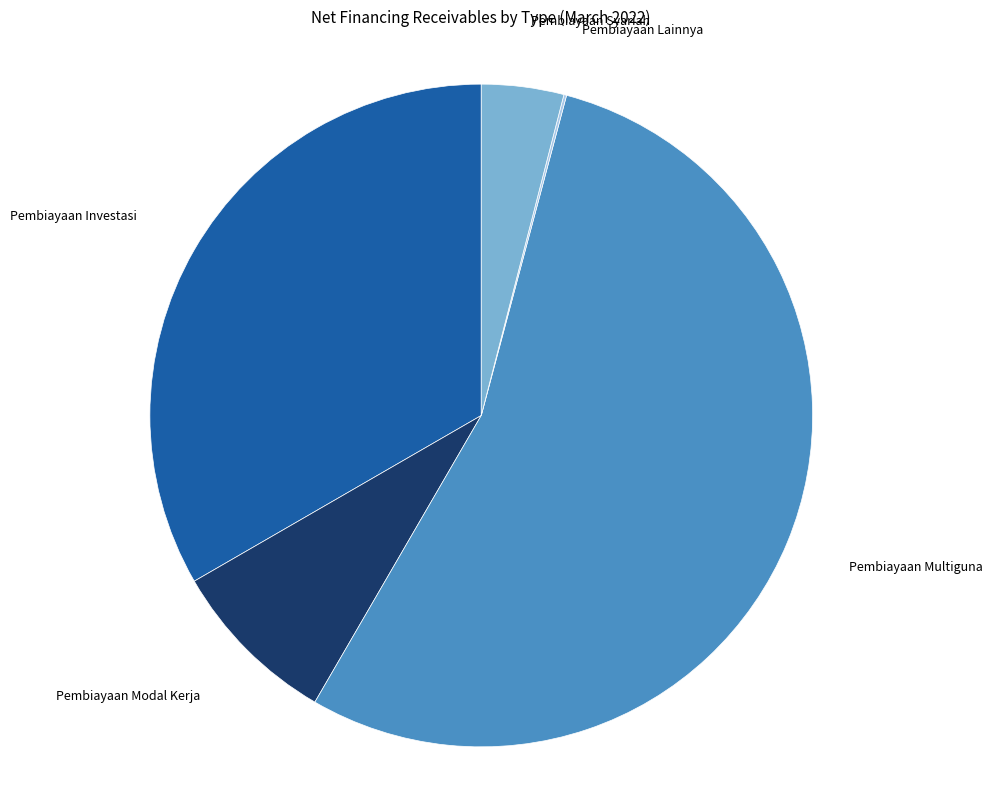

Which category has the biggest portion of the pie?

Pembiayaan Multiguna